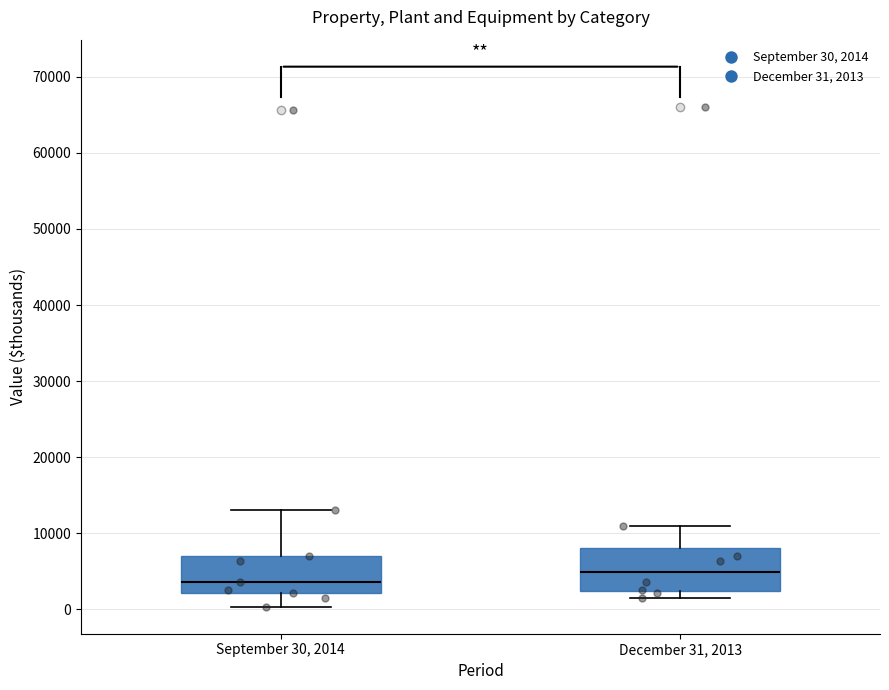

Which box has the highest median line?

December 31, 2013